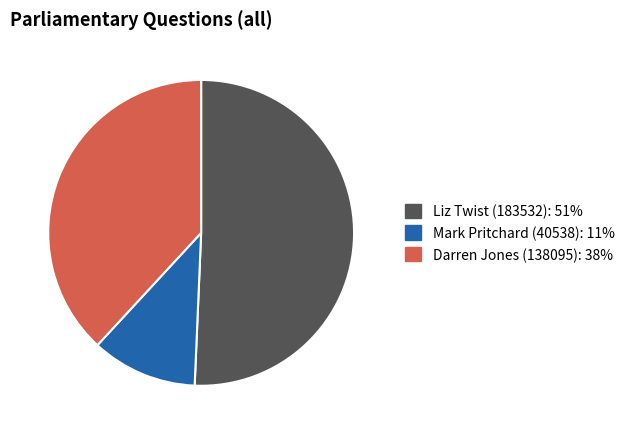

Do Liz Twist (183532): 51% and Mark Pritchard (40538): 11% together represent more than half of the pie?

Yes